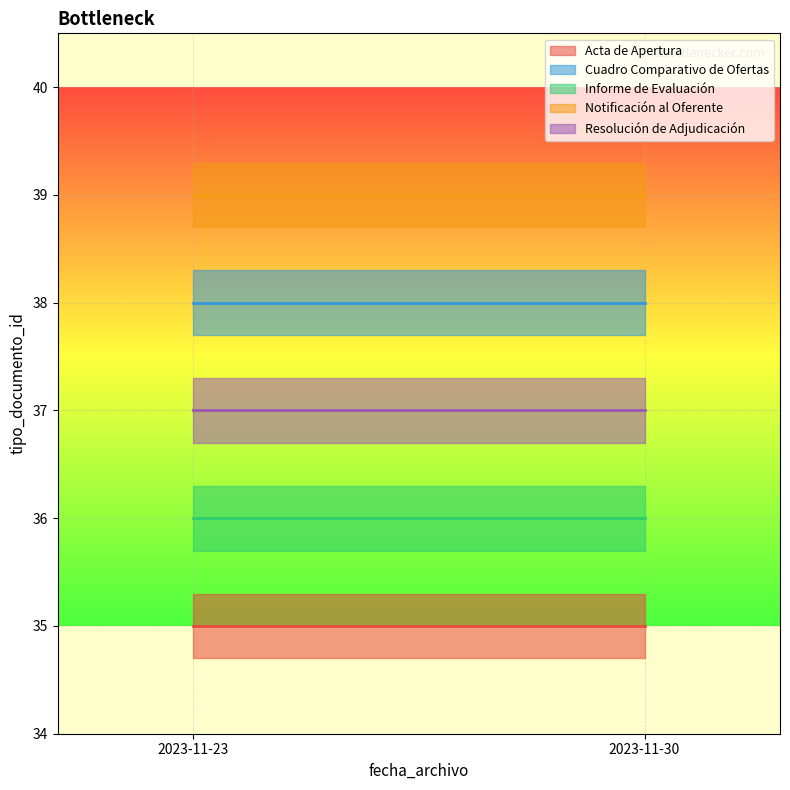

List the series in order of their peak value, highest first.

Notificación al Oferente, Cuadro Comparativo de Ofertas, Resolución de Adjudicación, Informe de Evaluación, Acta de Apertura